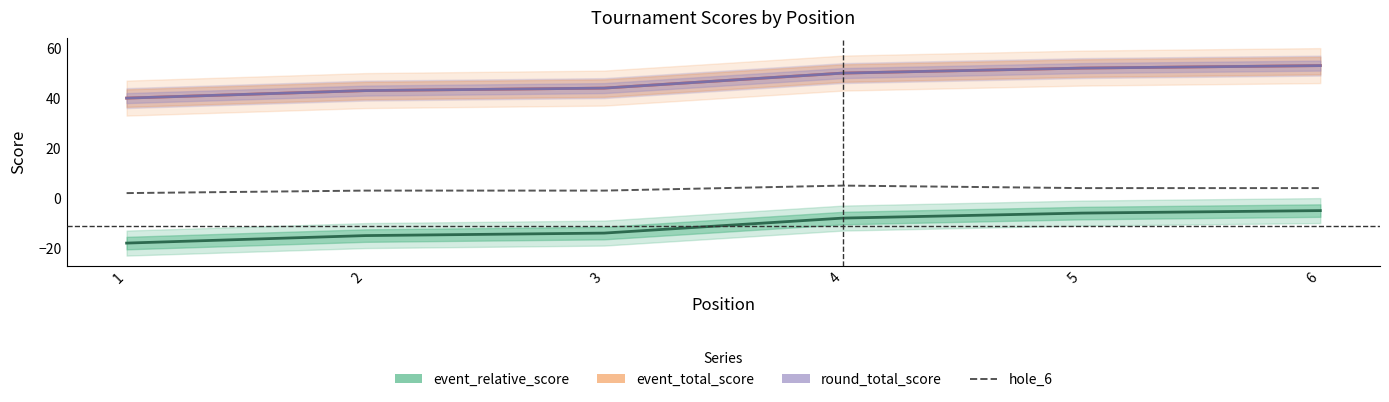

At 4, list the series in order from smallest to largest.

event_relative_score, hole_6, event_total_score, round_total_score